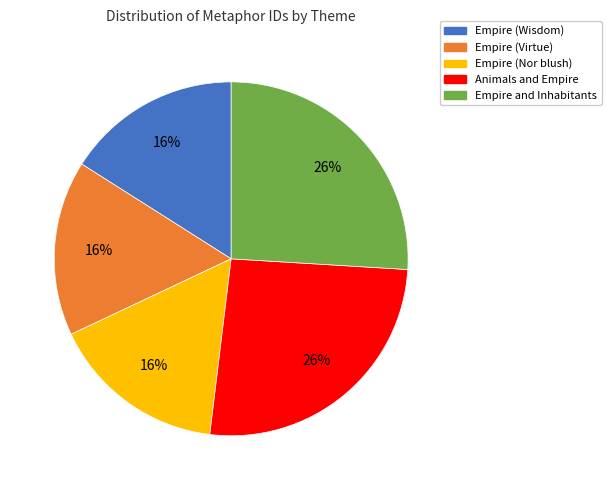

Combined, do Empire (Wisdom) and Empire and Inhabitants account for over 50%?

No